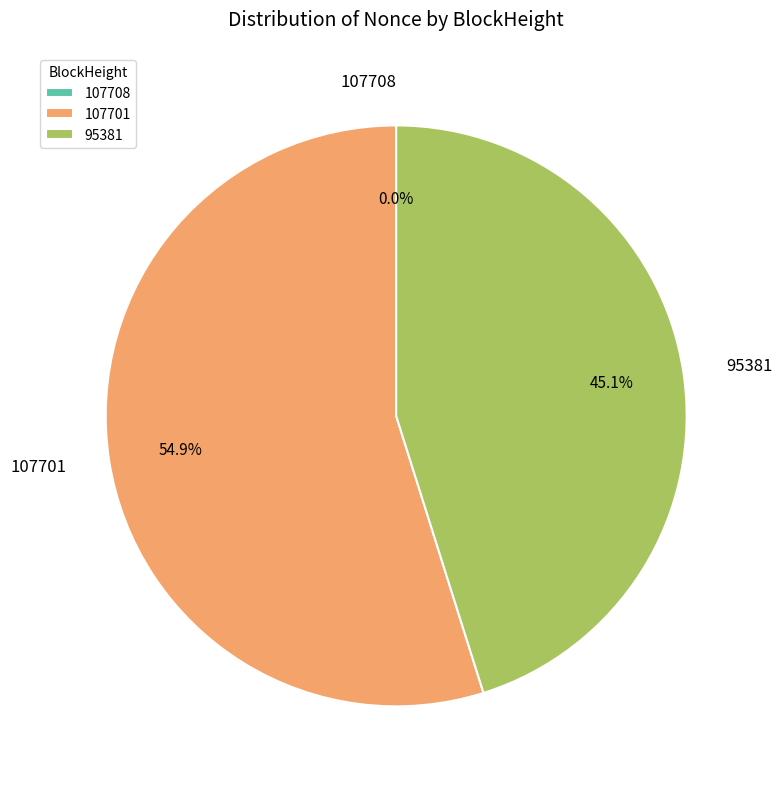

Is there any slice that represents more than half of the pie?

Yes